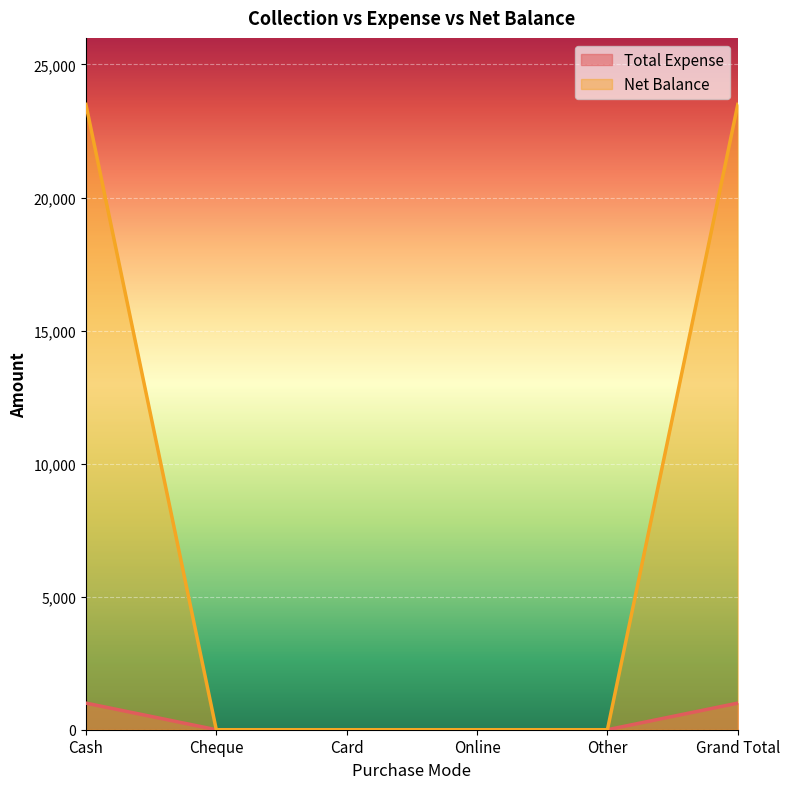

True or false: Net Balance has more than 0 interior local peaks.

False